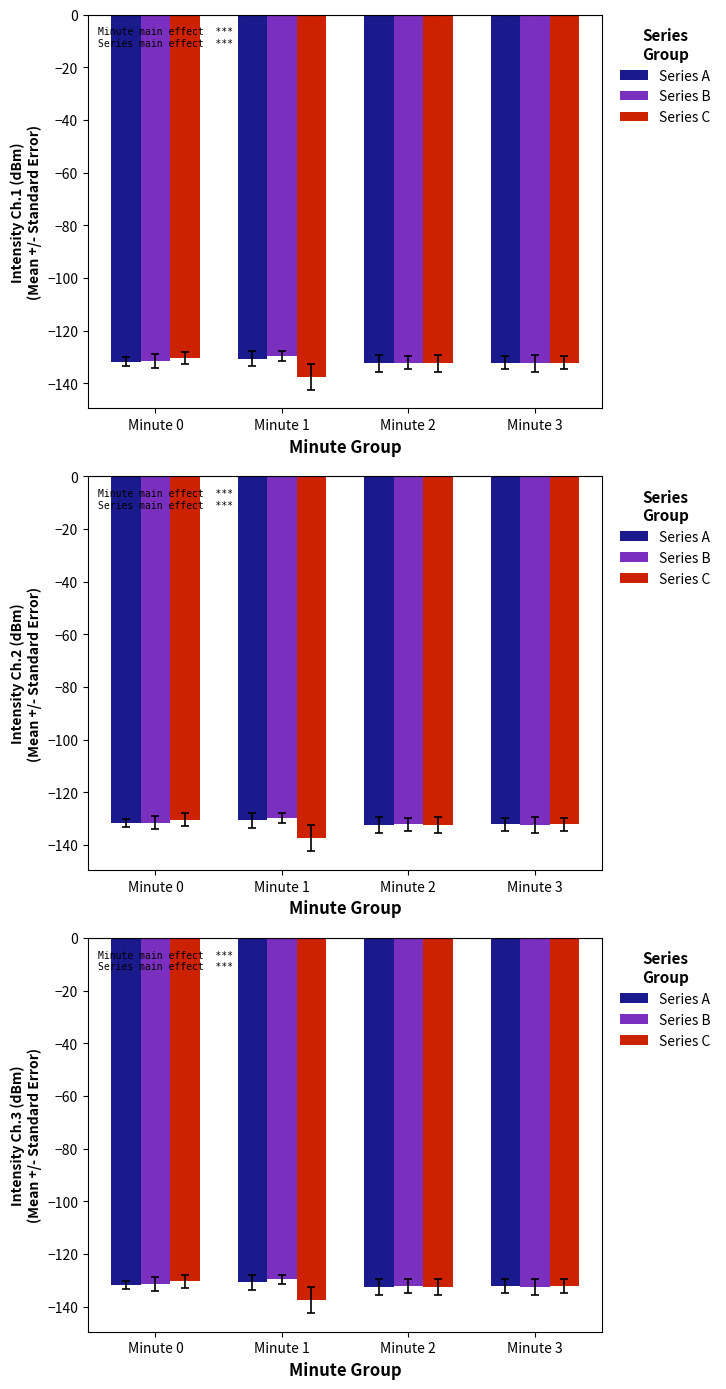

Reading left to right, list all the values displayed in this chart.

Series A: Minute 0=-131.7	Minute 1=-130.7	Minute 2=-132.5	Minute 3=-132.2
Series B: Minute 0=-131.5	Minute 1=-129.7	Minute 2=-132.2	Minute 3=-132.5
Series C: Minute 0=-130.4	Minute 1=-137.5	Minute 2=-132.5	Minute 3=-132.2